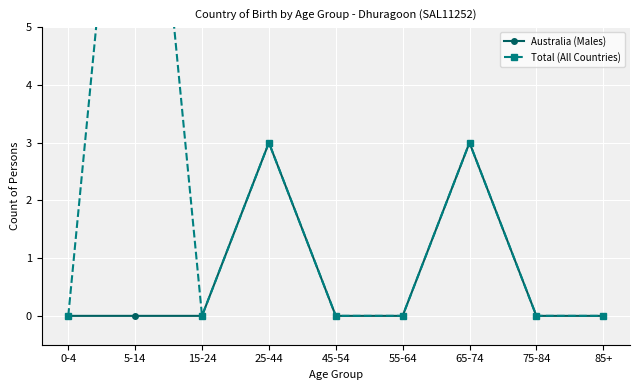

List the series in order of their overall mean, lowest first.

Australia (Males), Total (All Countries)